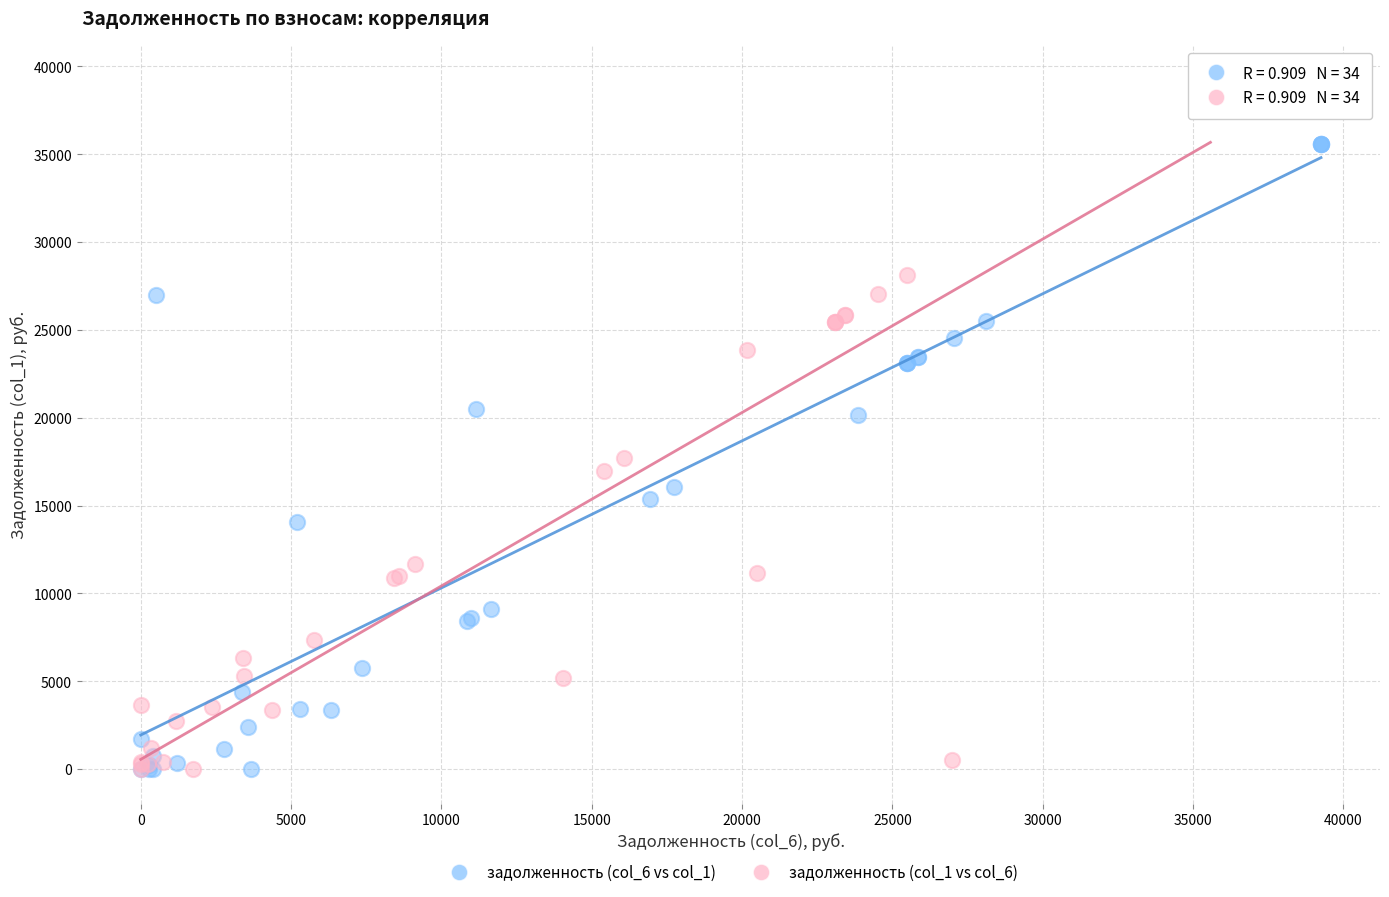

Which series has the widest spread of Y values?

задолженность (col_1 vs col_6)